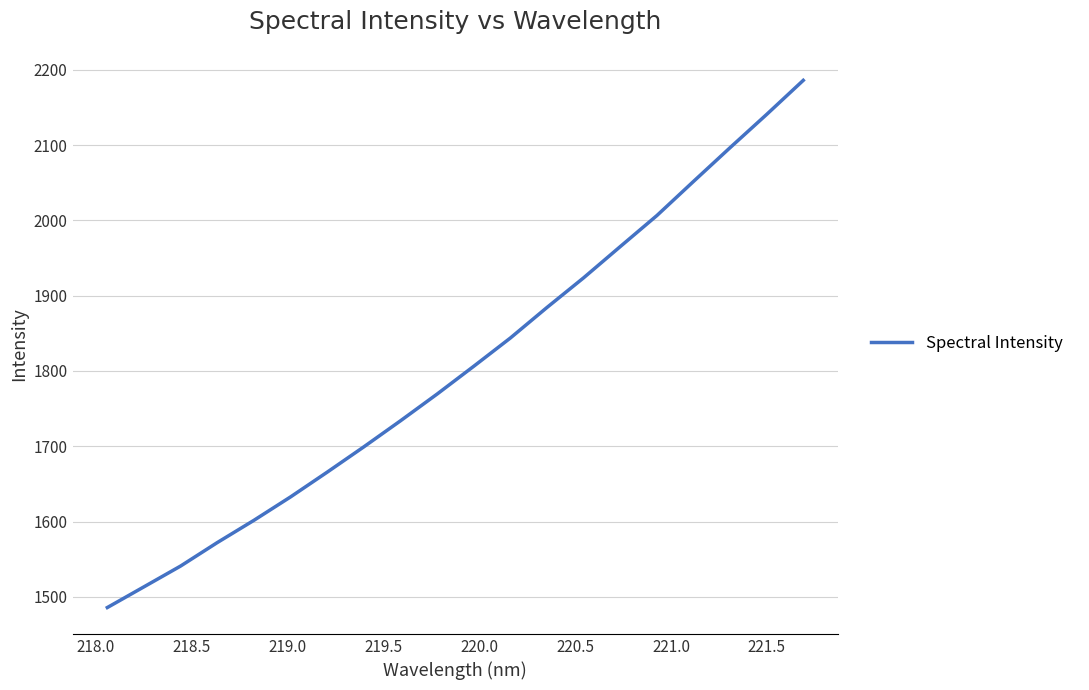

What is the greatest value displayed?

2186.0